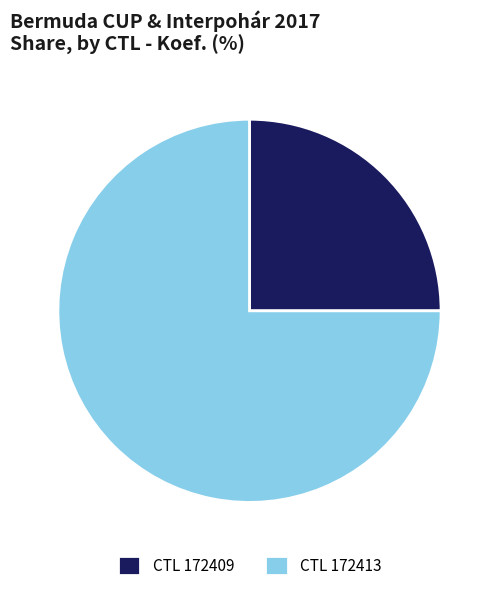

True or false: CTL 172413 accounts for 89% of the total.

False